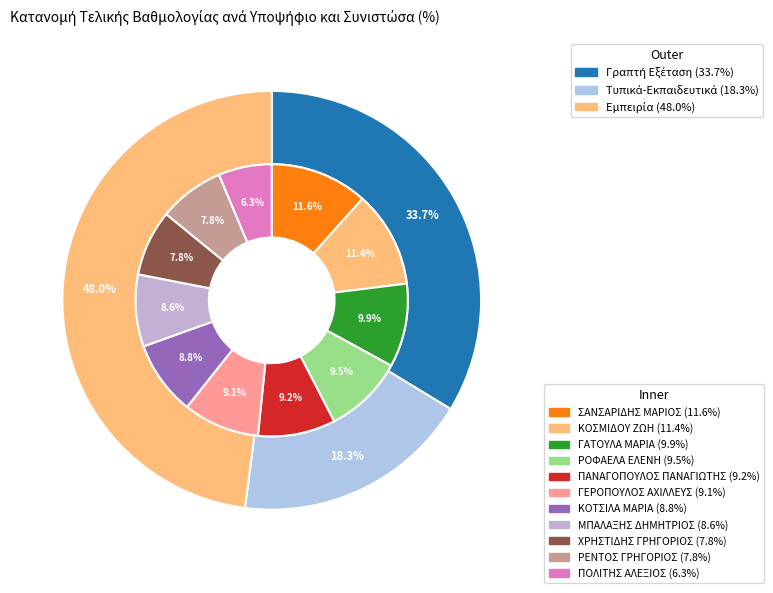

The ΠΑΝΑΓΟΠΟΥΛΟΣ ΠΑΝΑΓΙΩΤΗΣ slice represents 16% of the pie. True or false?

False